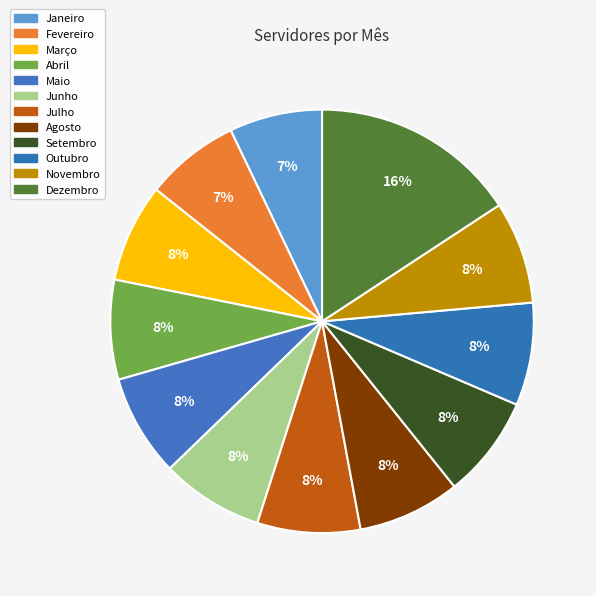

Does Julho represent more than half of the total?

No